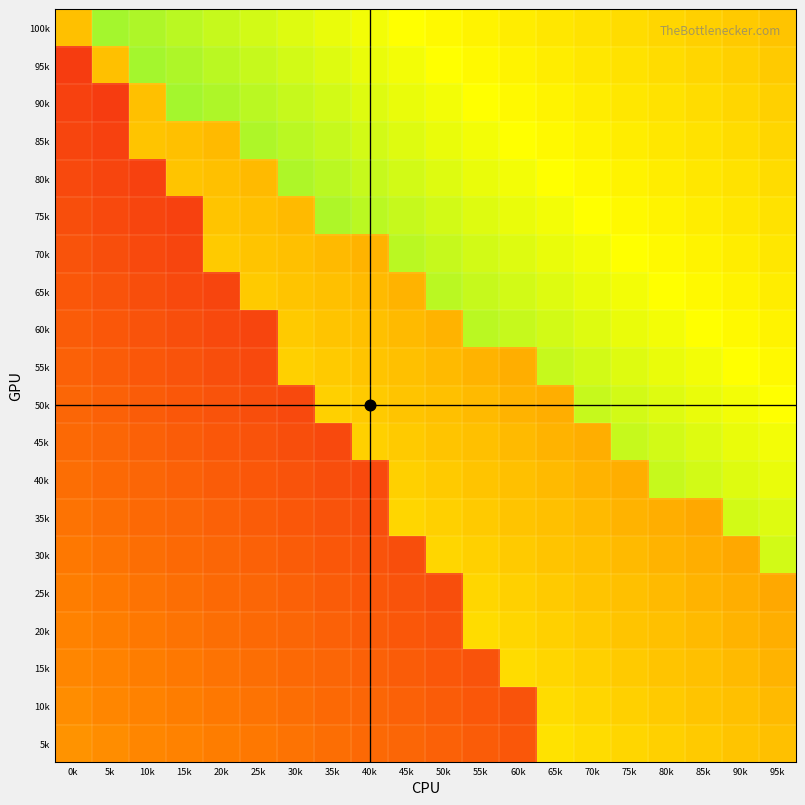

What is the spread (max minus min) of values at 80k?

28.5